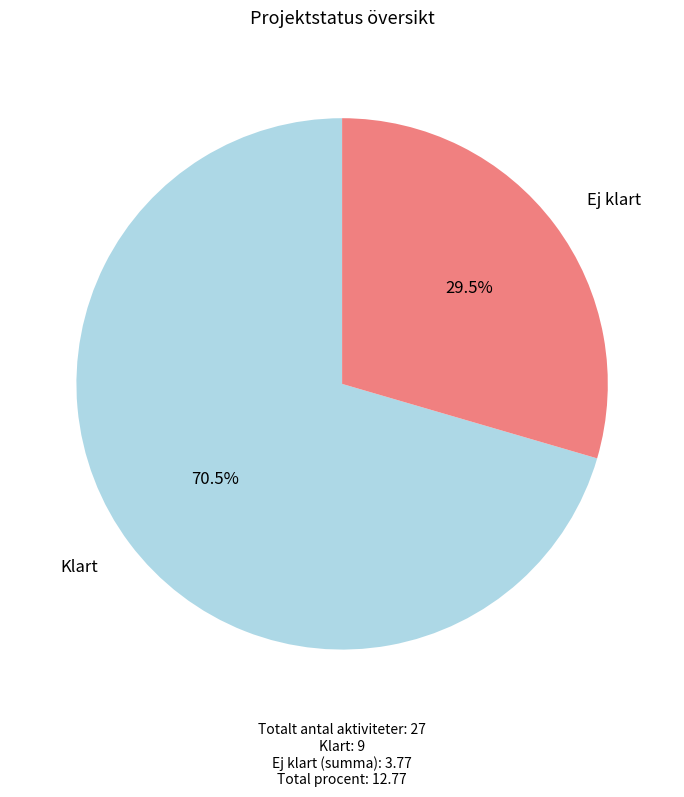

What percentage is NOT represented by Ej klart?

70.5%